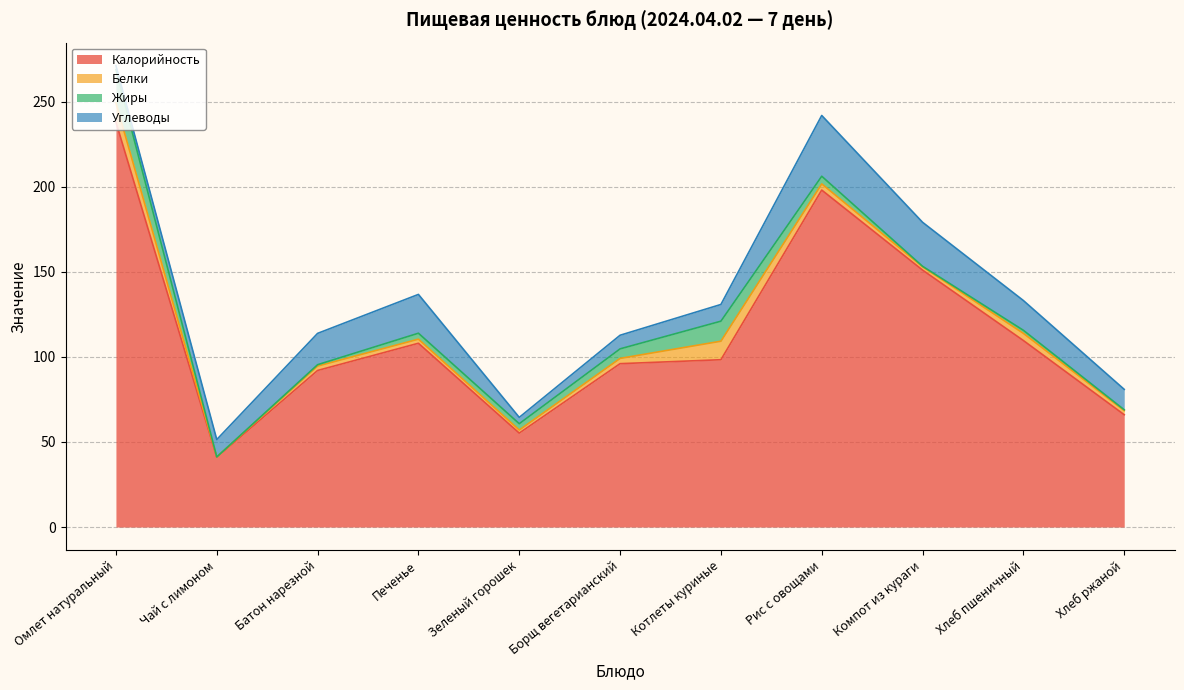

What is the maximum value for Жиры?

19.5